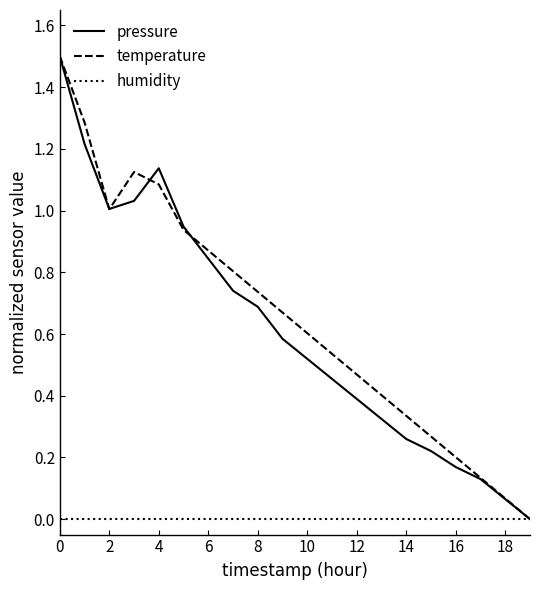

Does the chart display data point markers on the line(s)?

No